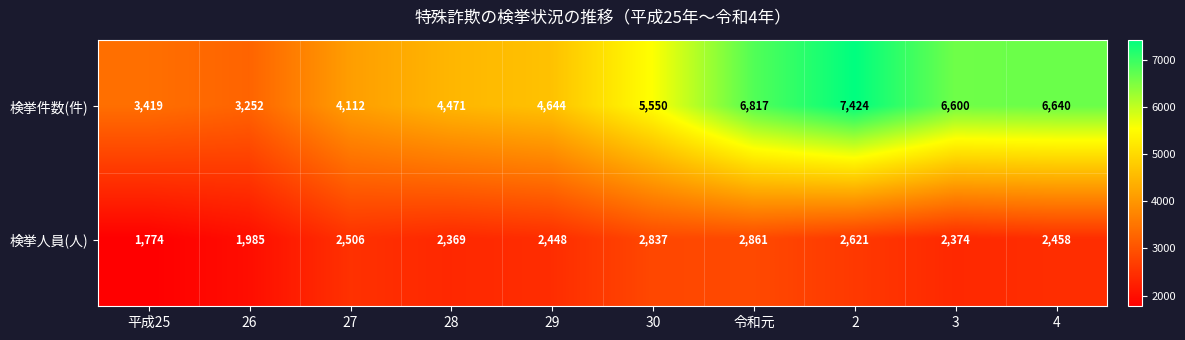

Which category has the lowest value across all series?

平成25